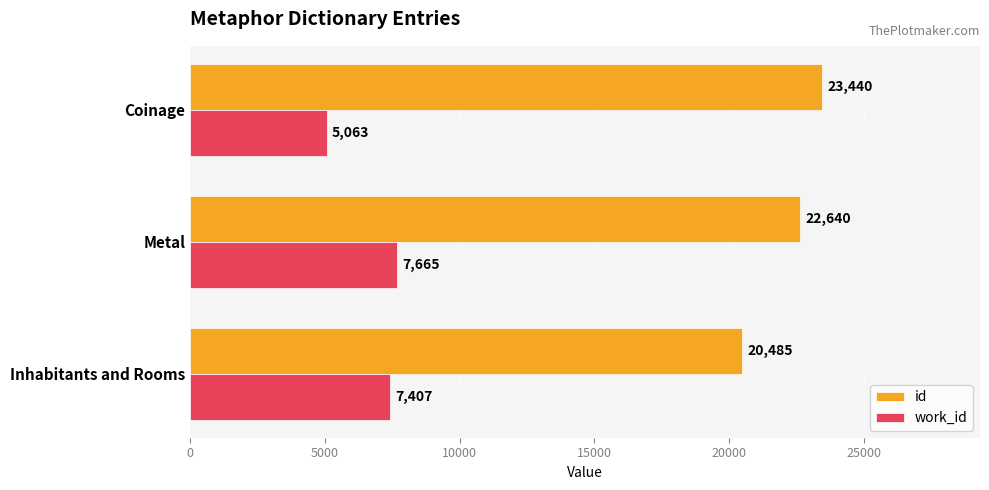

The work_id series shows 8077 at Coinage. True or false?

False